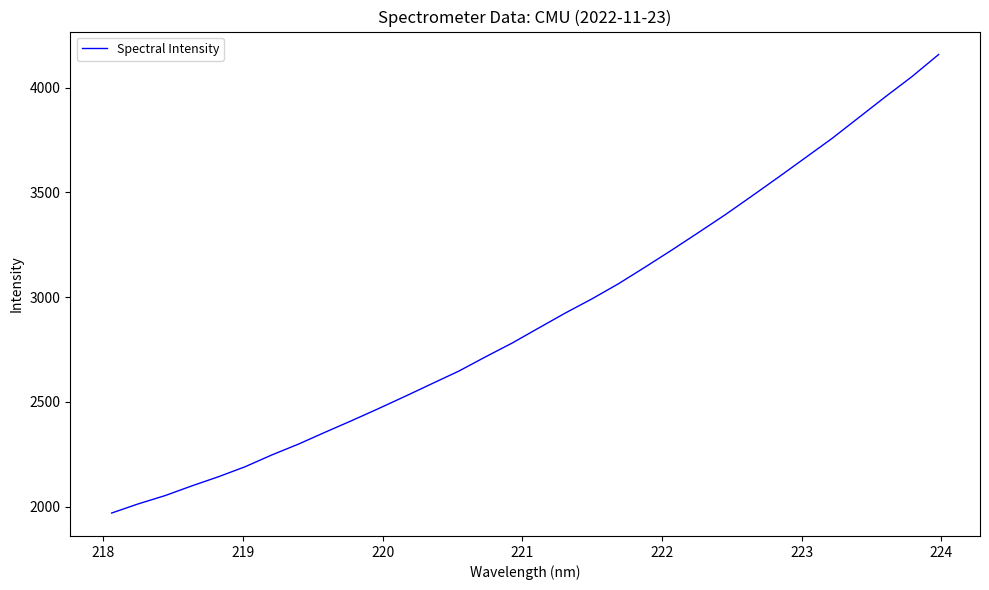

True or false: there are more than 2 points higher than both neighbors.

False